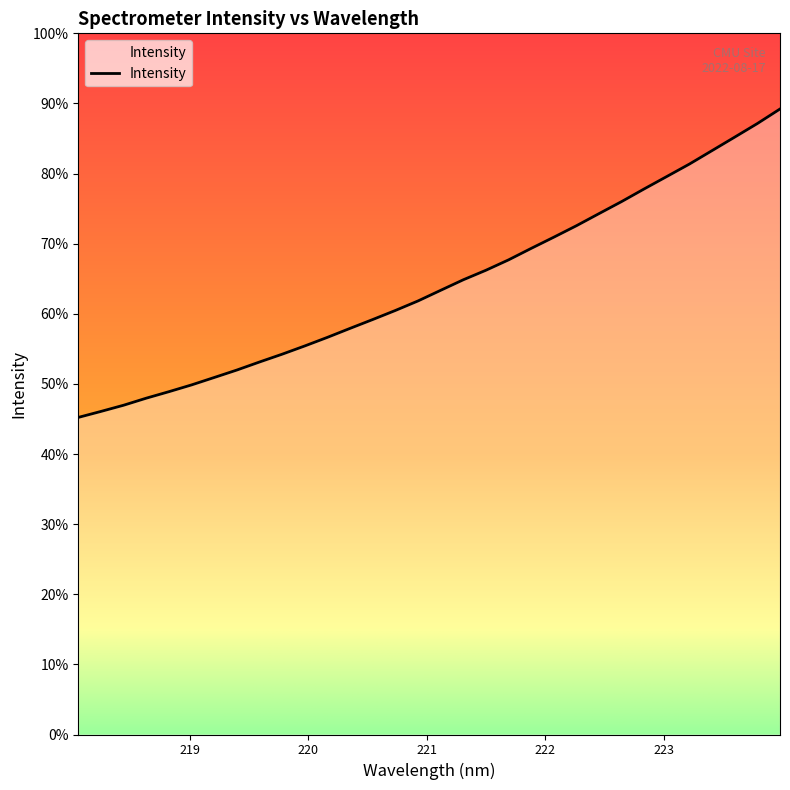

Does the chart have visible grid lines?

No